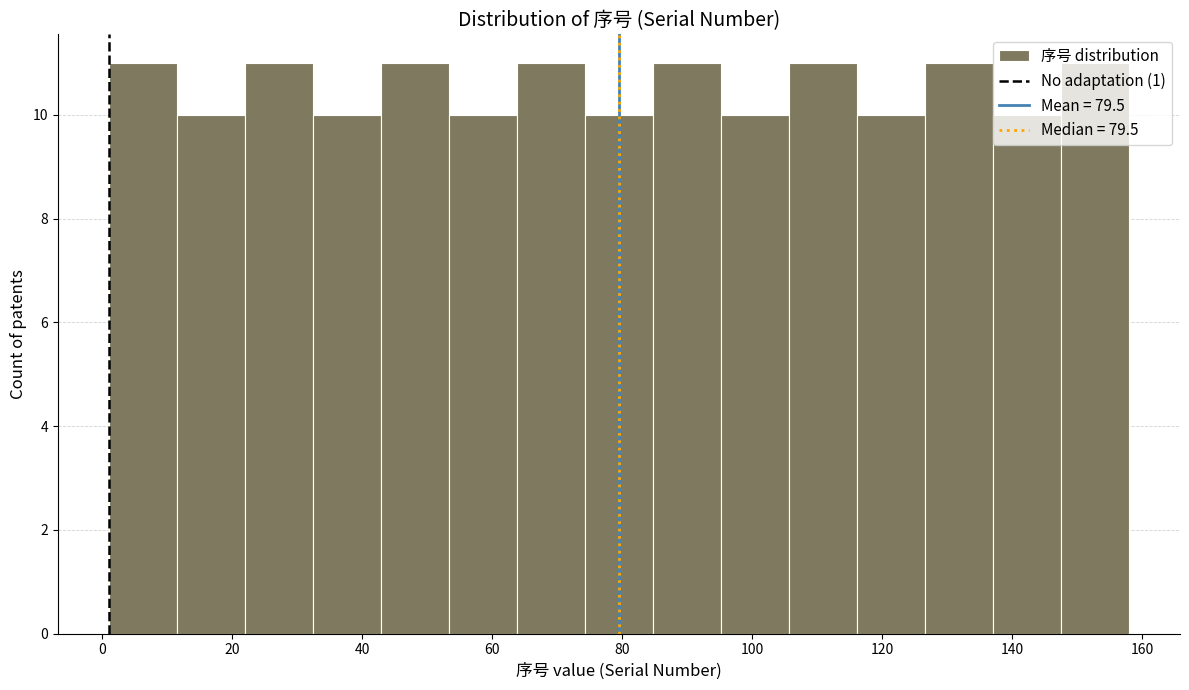

Reading left to right, list every bar in this chart as the range it spans on the x-axis followed by its height. Neither the bar edges nor the heights are printed on the chart, so give them approximately, as read against the axes.

2 to 12: 11
12 to 22: 10
22 to 32: 11
32 to 42: 10
42 to 54: 11
54 to 64: 10
64 to 74: 11
74 to 84: 10
84 to 96: 11
96 to 106: 10
106 to 116: 11
116 to 126: 10
126 to 138: 11
138 to 148: 10
148 to 158: 11